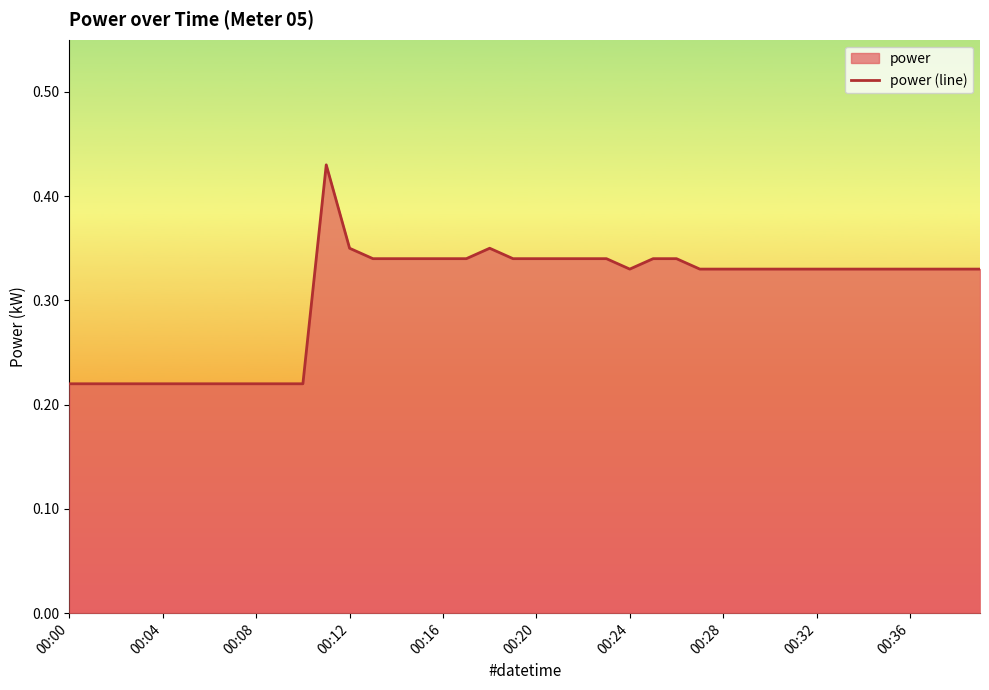

At which category does the chart reach its peak across all series?

11